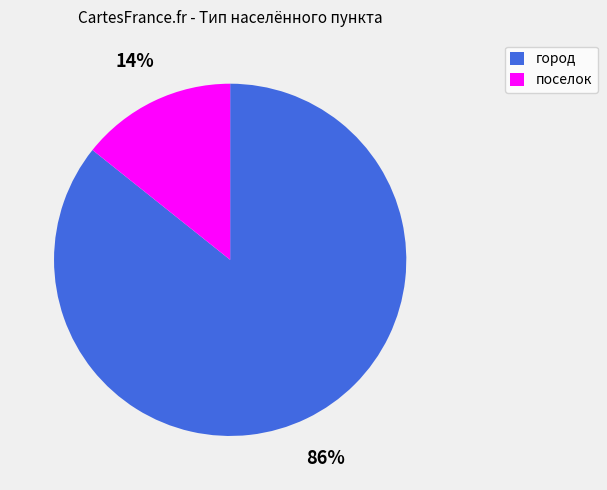

Which has a higher value, город or поселок?

город